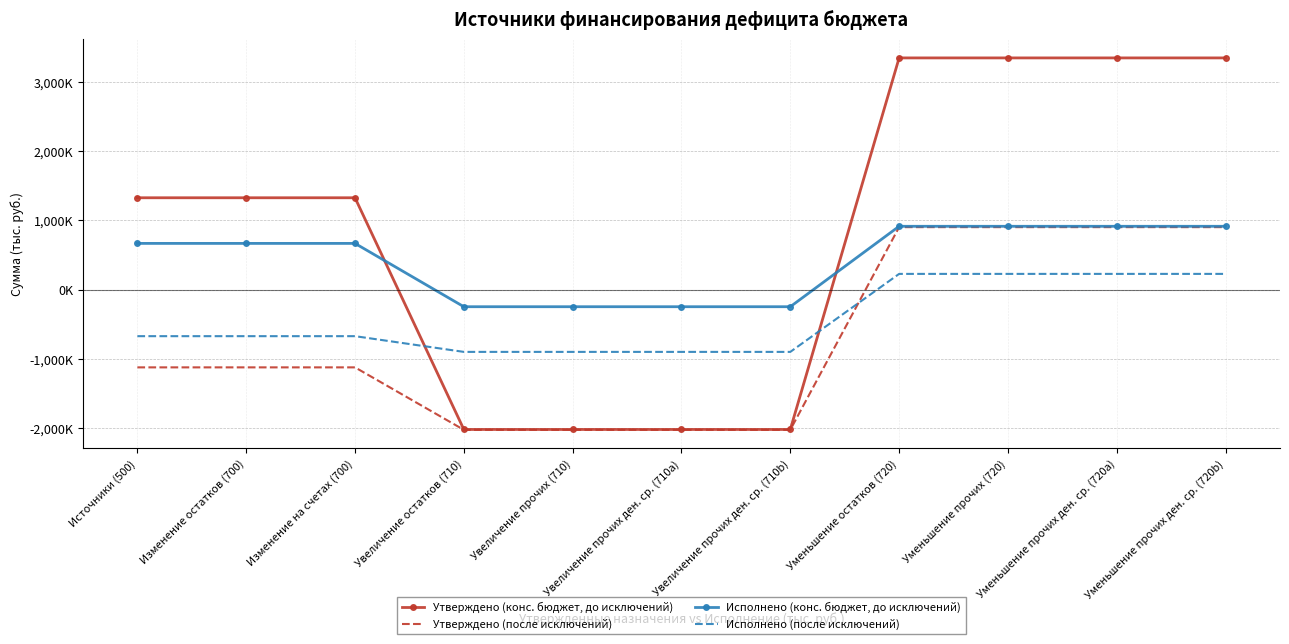

List the series in order of their peak value, highest first.

Утверждено (конс. бюджет, до исключений), Исполнено (конс. бюджет, до исключений), Утверждено (после исключений), Исполнено (после исключений)